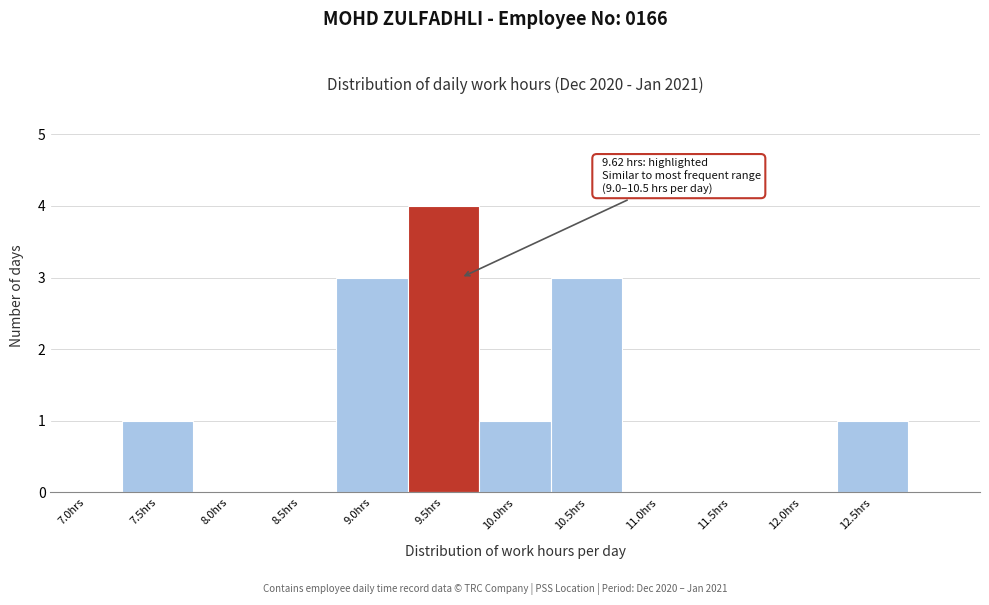

Reading right to left, extract all data points from this chart.

12.5hrs=1	12.0hrs=0	11.5hrs=0	11.0hrs=0	10.5hrs=3	10.0hrs=1	9.5hrs=4	9.0hrs=3	8.5hrs=0	8.0hrs=0	7.5hrs=1	7.0hrs=0